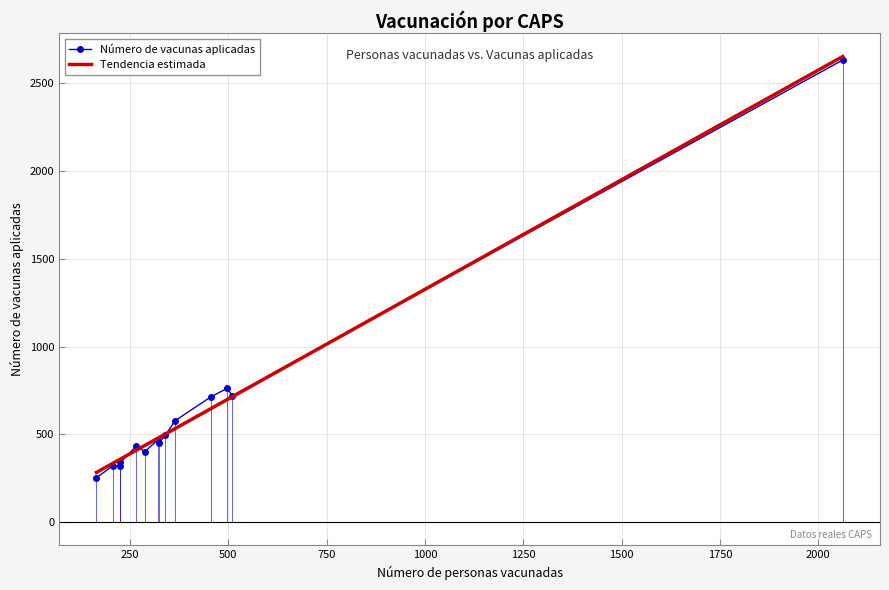

What is the highest value of the Tendencia estimada series?

2652.0